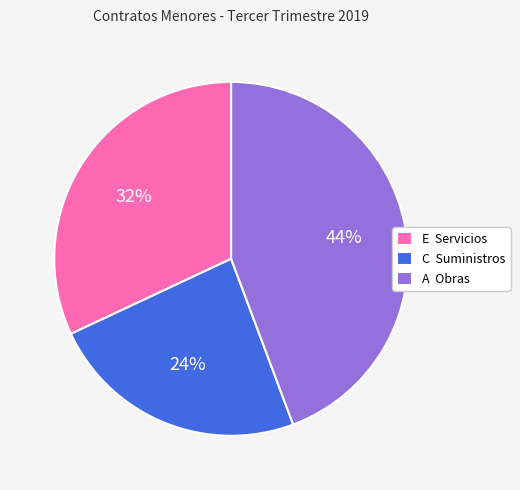

To the nearest percent, what is the average slice percentage?

33%